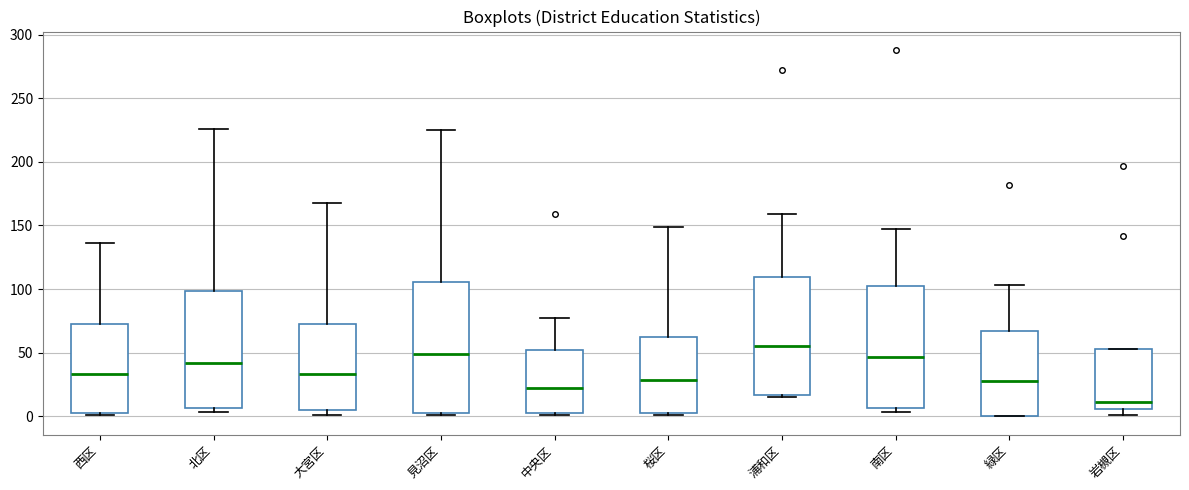

Which box has the lowest median line?

岩槻区